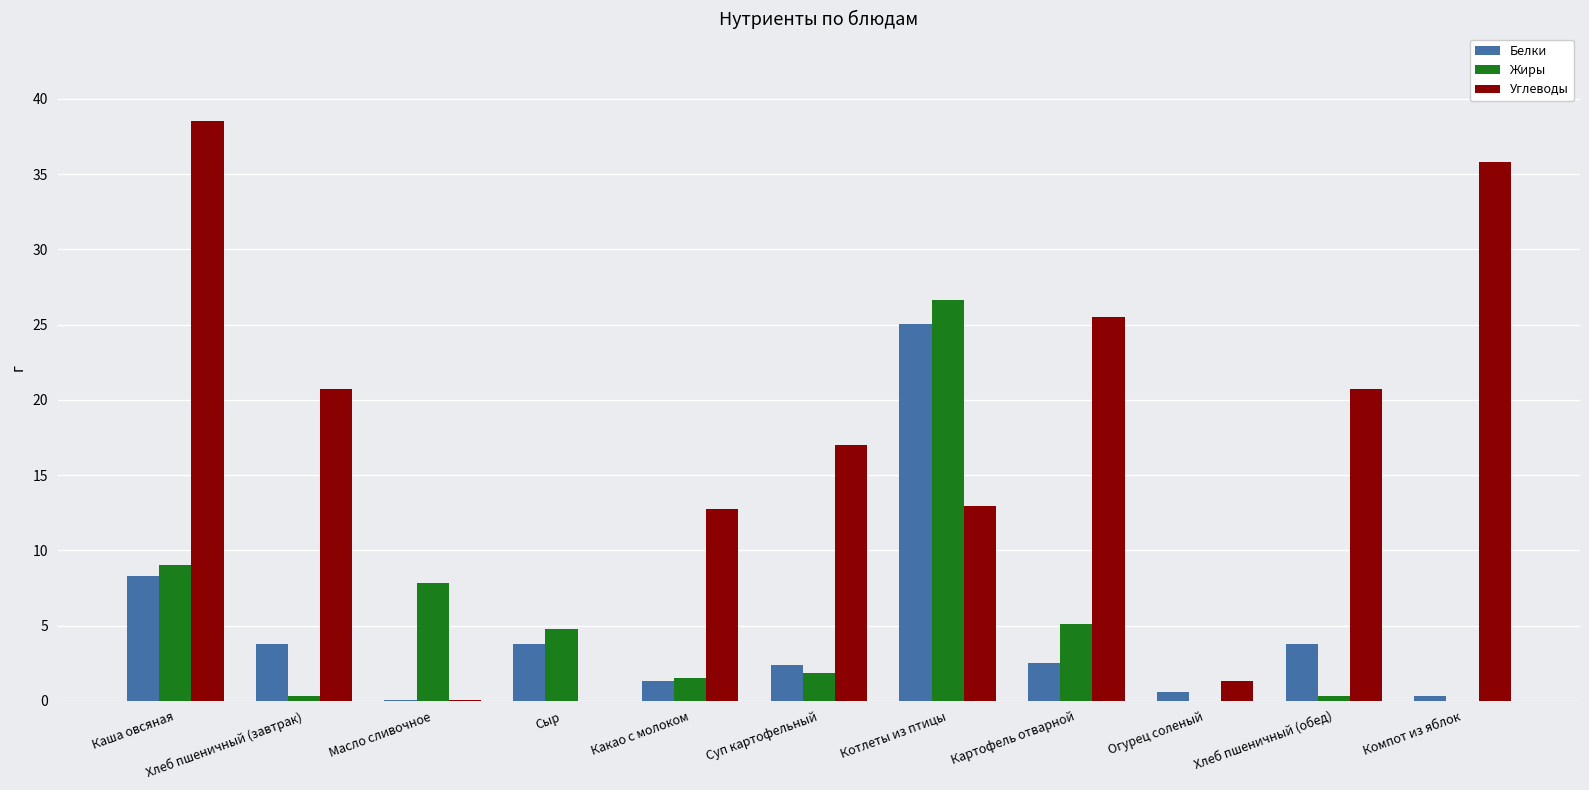

Between Каша овсяная and Хлеб пшеничный (завтрак), which series saw the biggest shift?

Углеводы